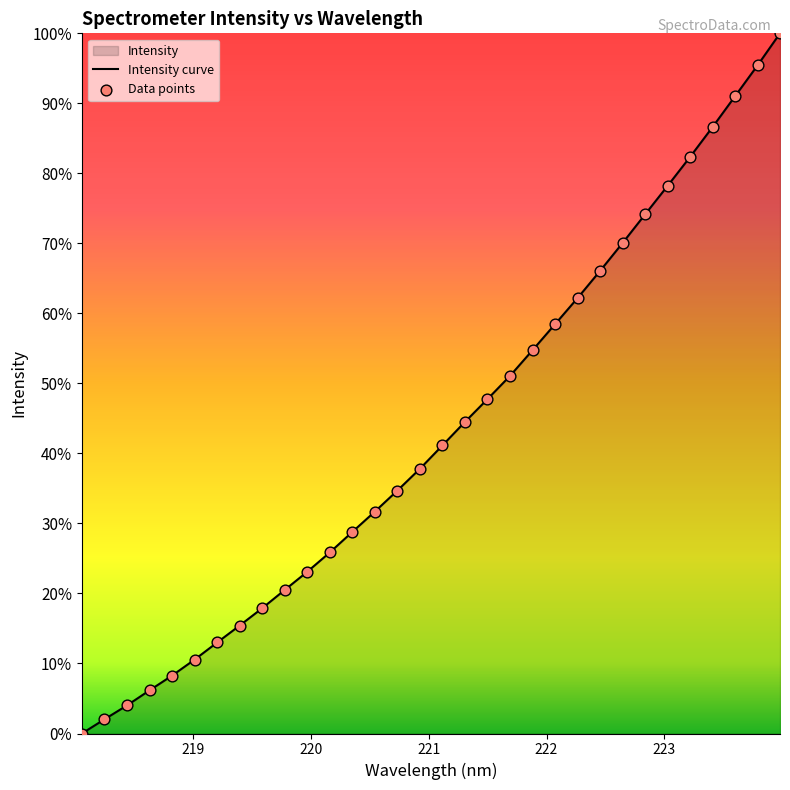

What is the difference between the maximum and minimum values?

100.0